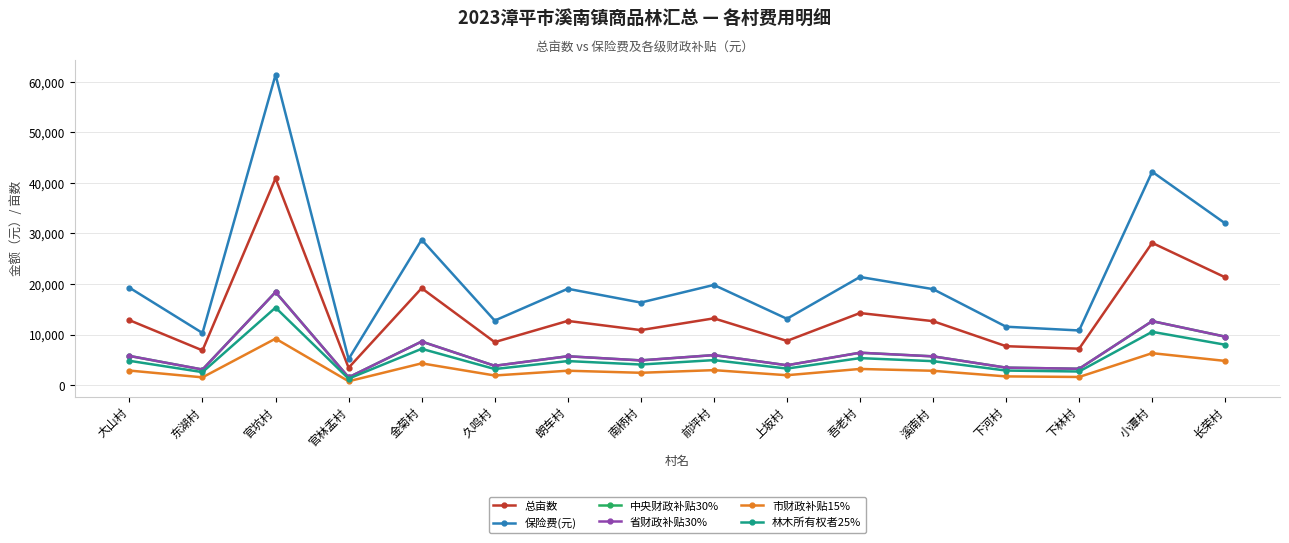

True or false: 林木所有权者25% and 市财政补贴15% intersect in this chart.

False